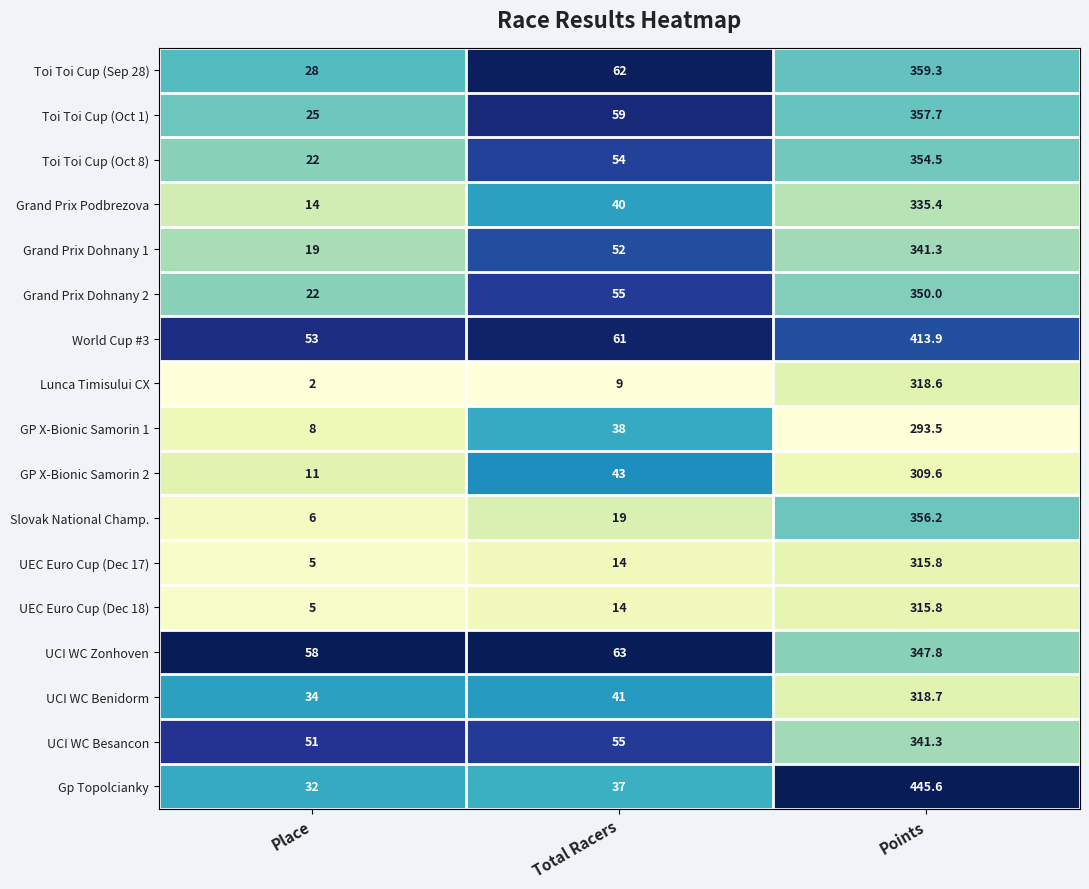

The value of Slovak National Champ. at Total Racers is 31.2. True or false?

False